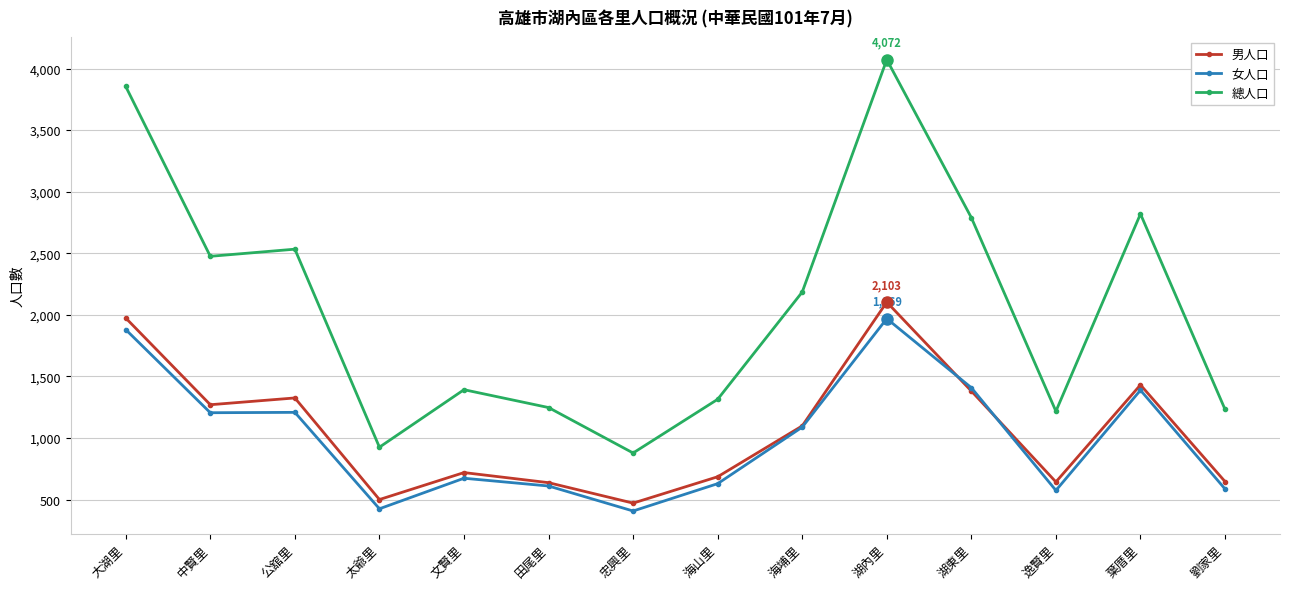

True or false: 女人口 and 總人口 intersect in this chart.

False